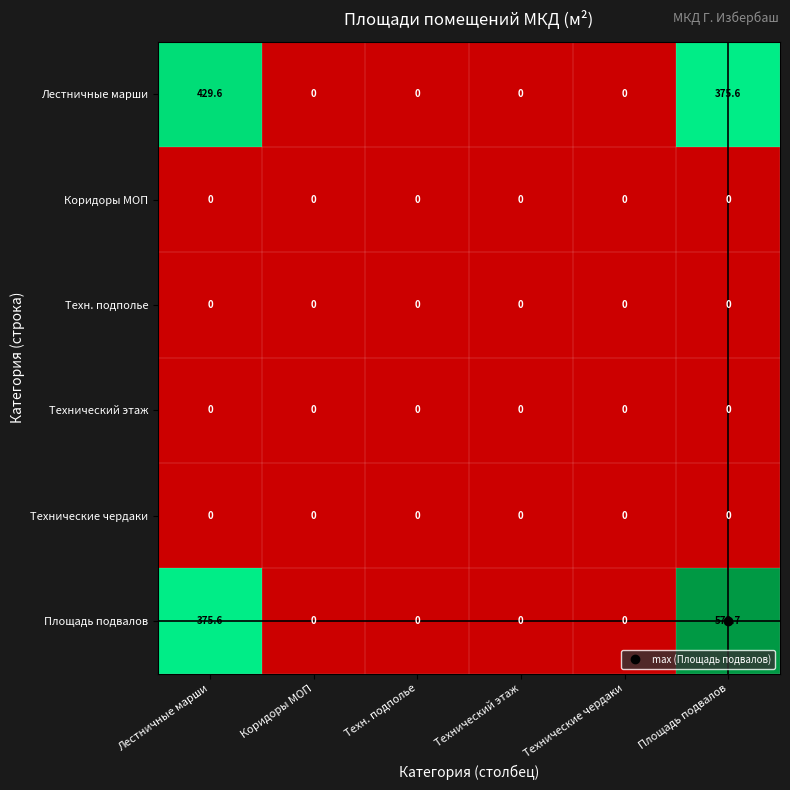

Where is Лестничные марши nearest to the value 214?

Площадь подвалов